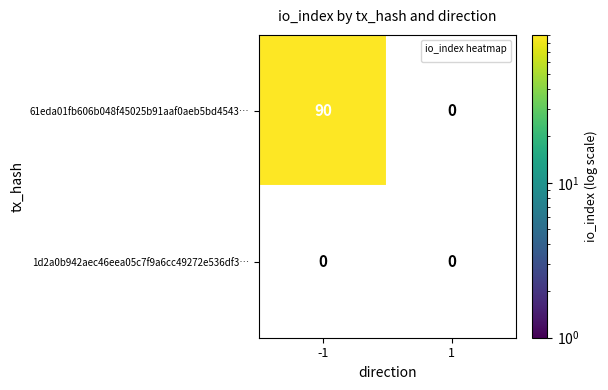

Is it true that 61eda01fb606b048f45025b91aaf0aeb5bd4543… equals 90 at -1?

True